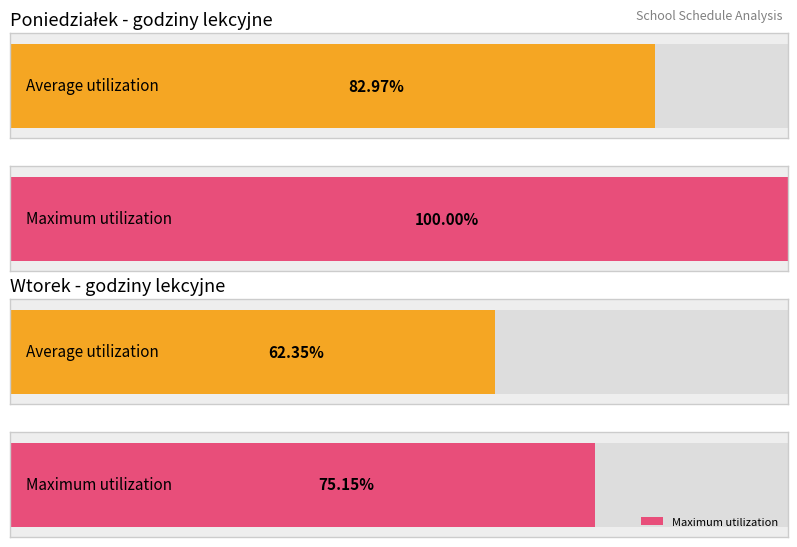

True or false: Average utilization has a value of 10 at 2.

False